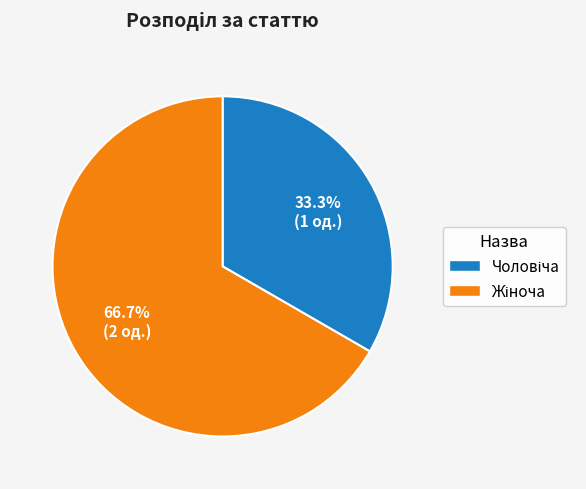

Does any single category account for the majority?

Yes